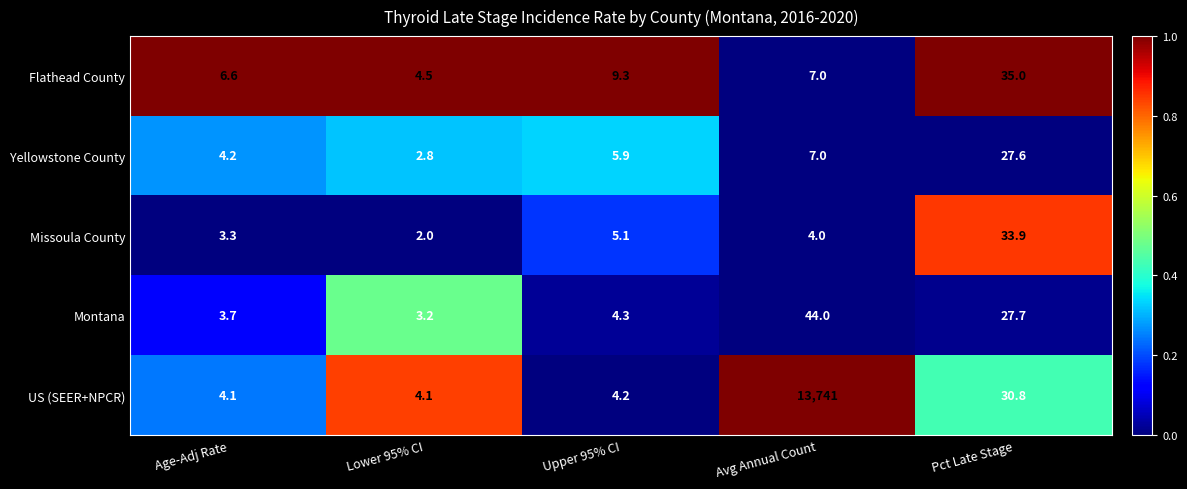

Is it true that Yellowstone County equals 5.9 at Upper 95% CI?

True